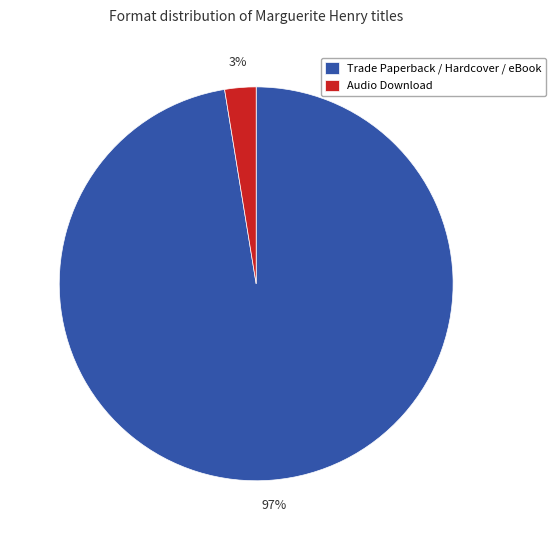

Do Audio Download and Trade Paperback / Hardcover / eBook together represent more than half of the pie?

Yes